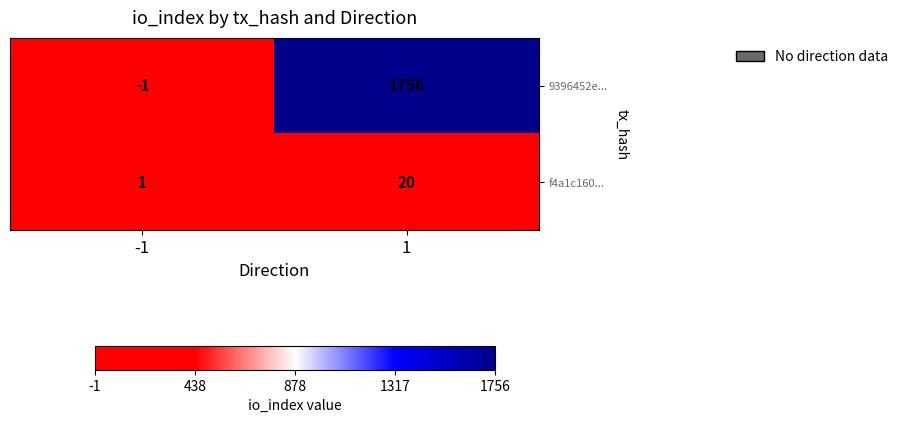

What is the sum of the 9396452e... values at 1 and -1?

1755